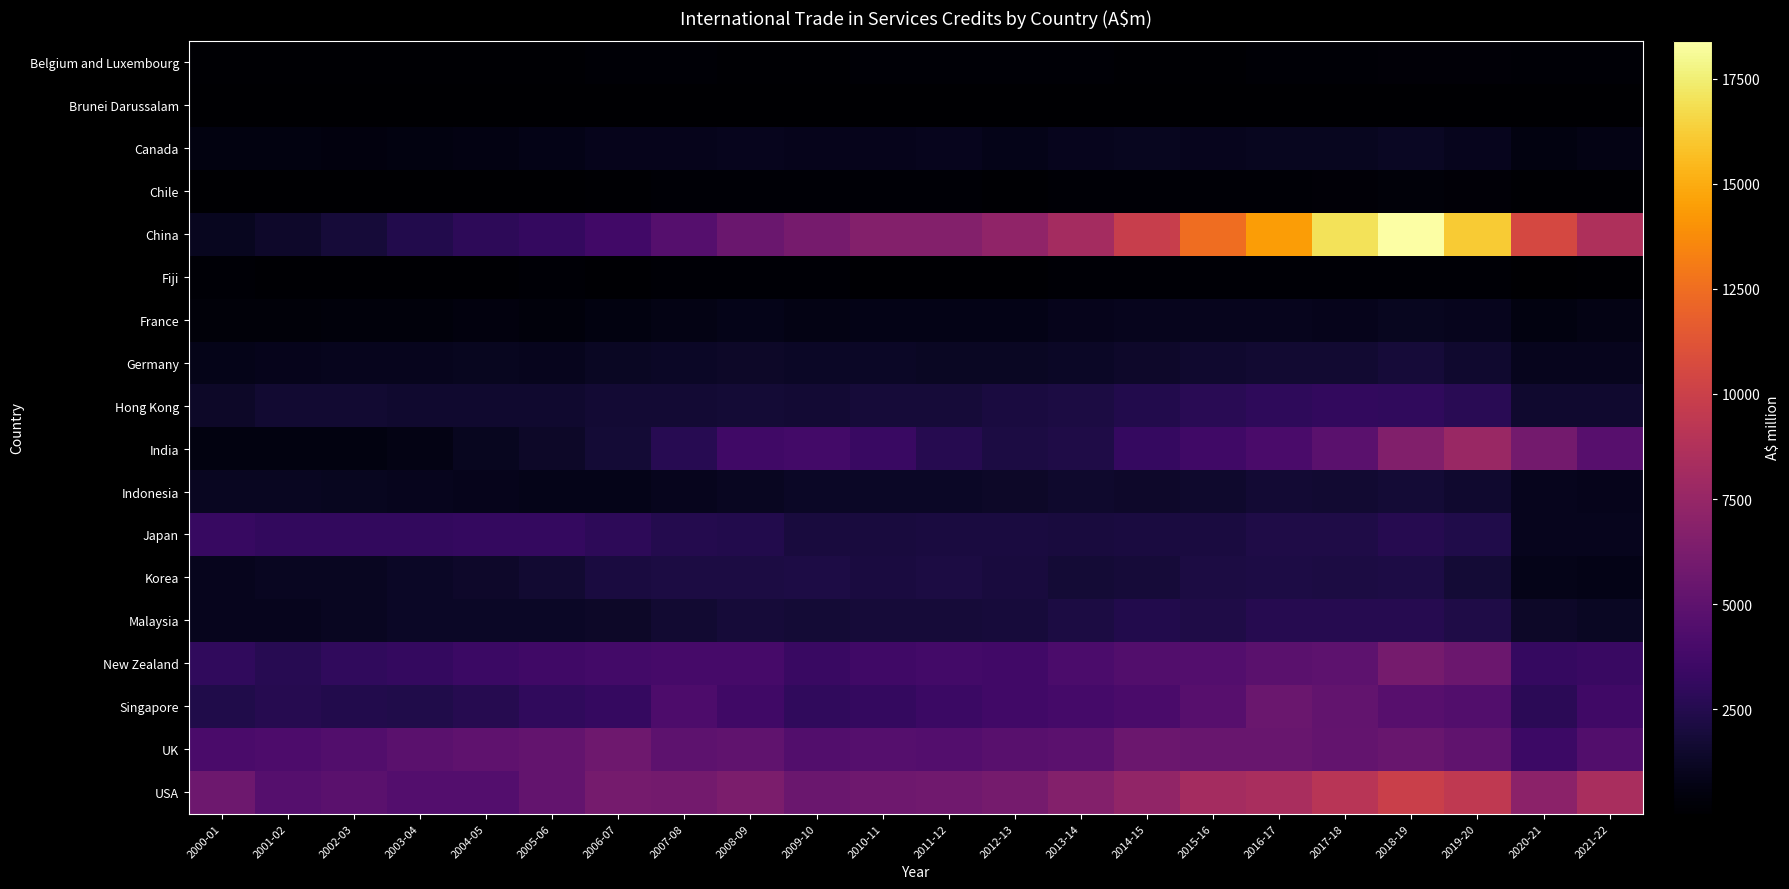

How many series are shown in this chart?

18